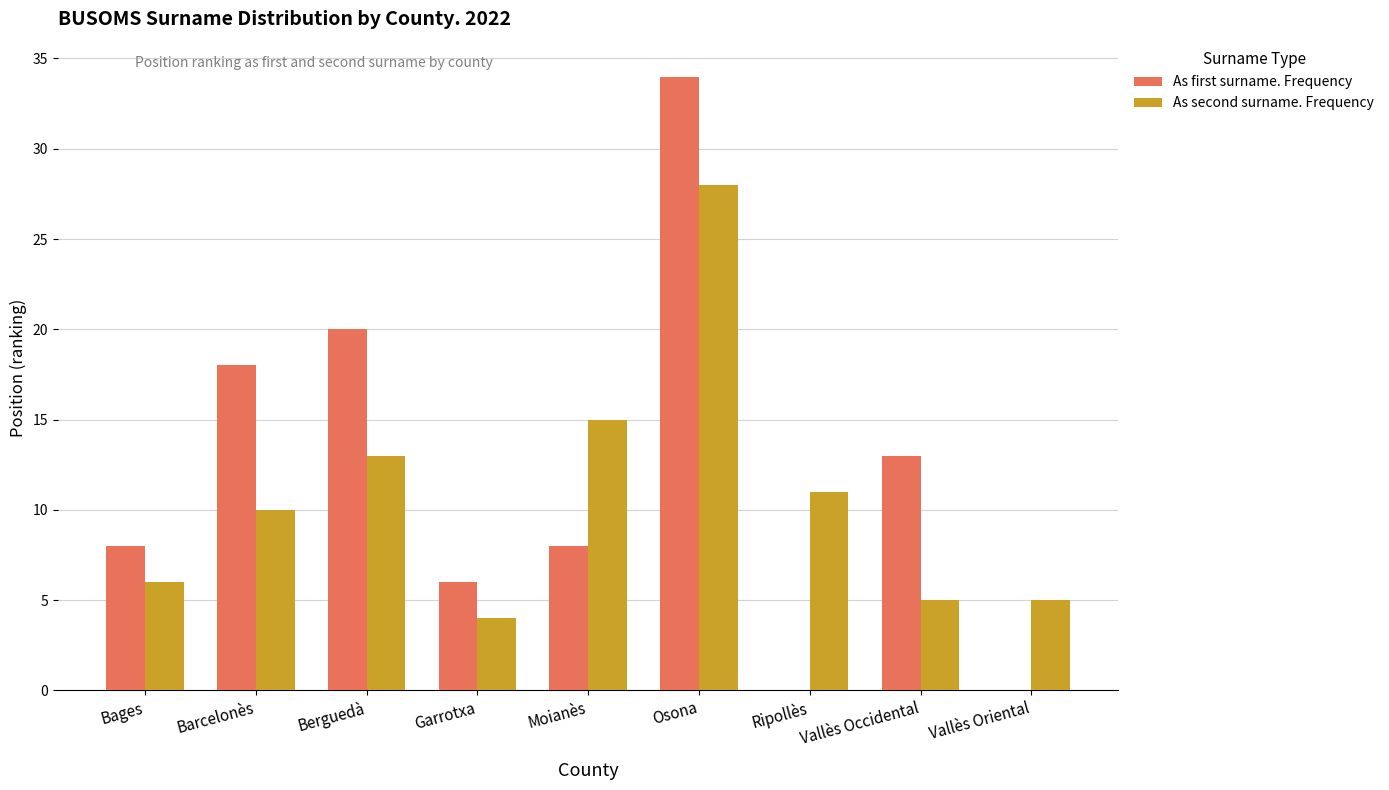

Which category has the highest value in the As first surname. Frequency series?

Osona